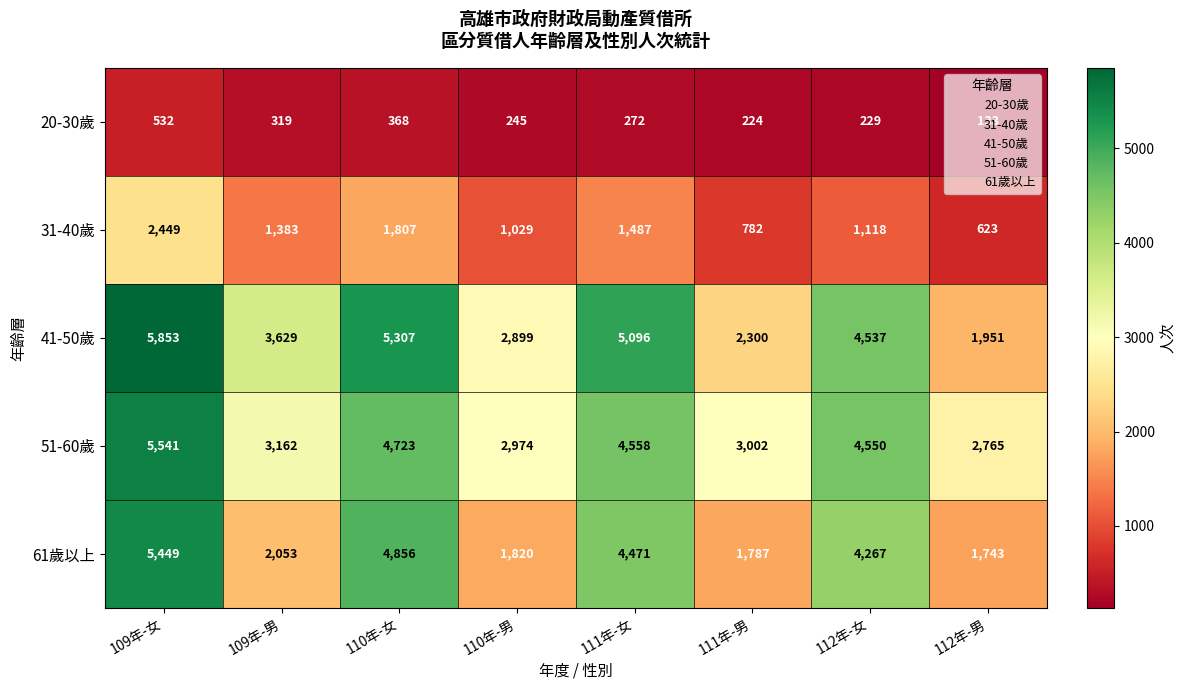

What is the total value across all series at 109年-女?

19824